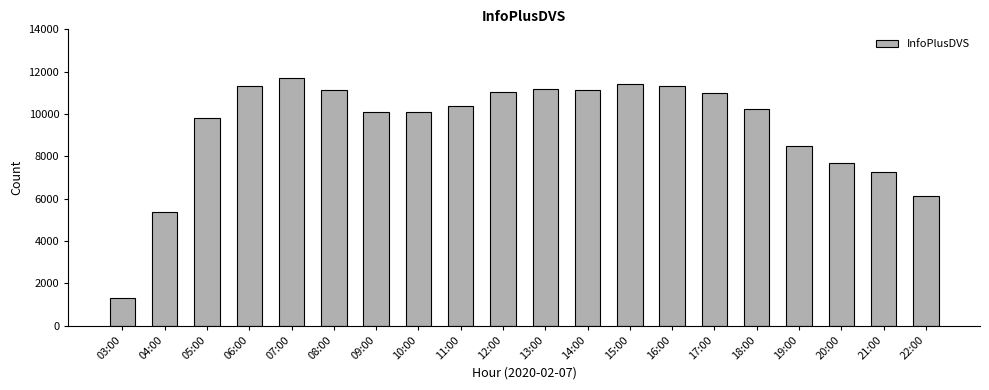

The value at 18:00 is 10246. True or false?

True